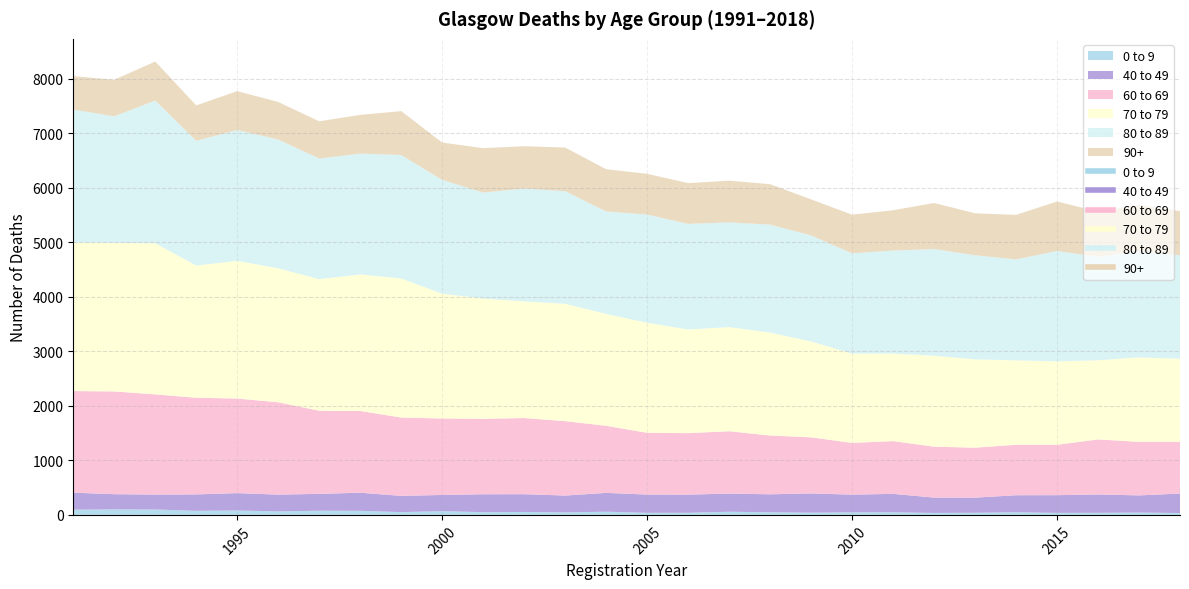

True or false: 40 to 49 and 80 to 89 cross at least once.

False